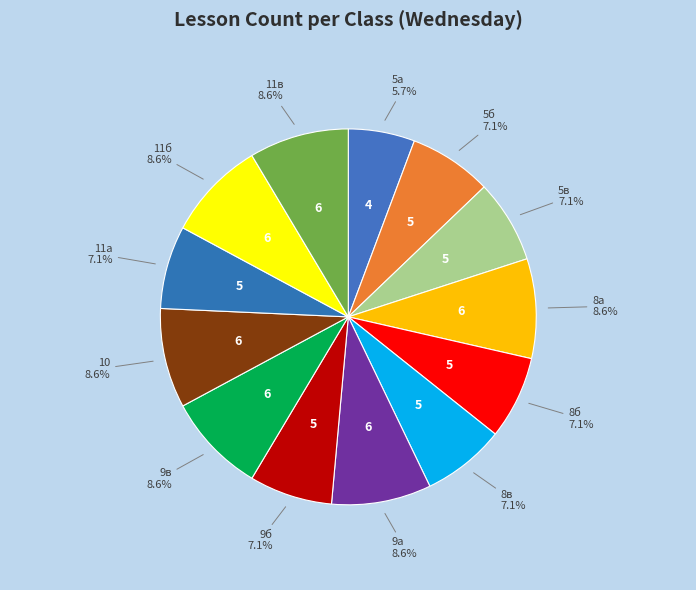

Is there any slice that represents more than half of the pie?

No